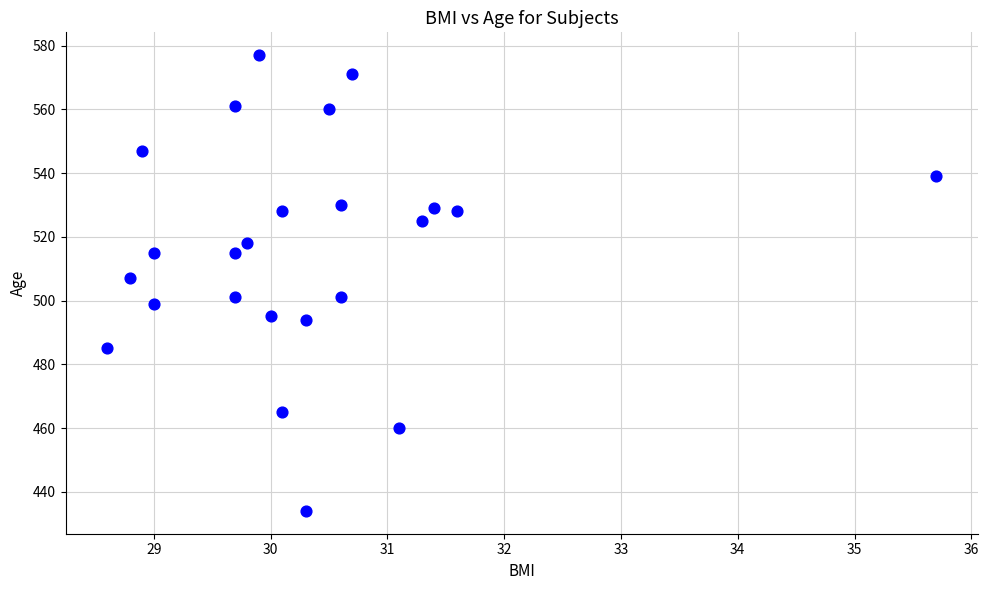

What Y value in the scatter plot is closest to 505?

507